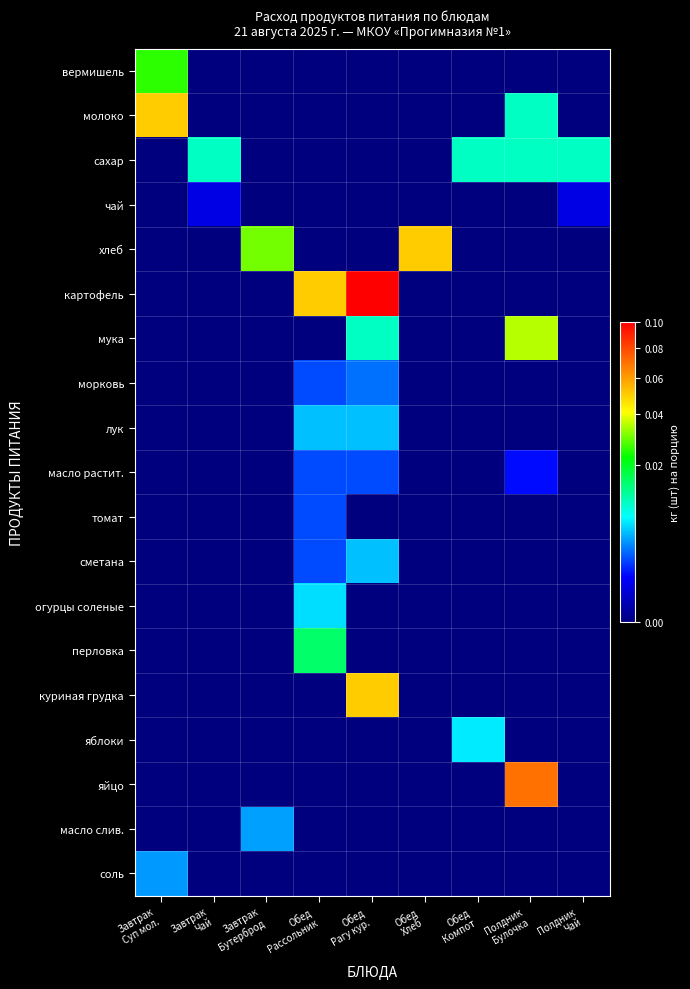

Which series has the largest total across all categories?

картофель